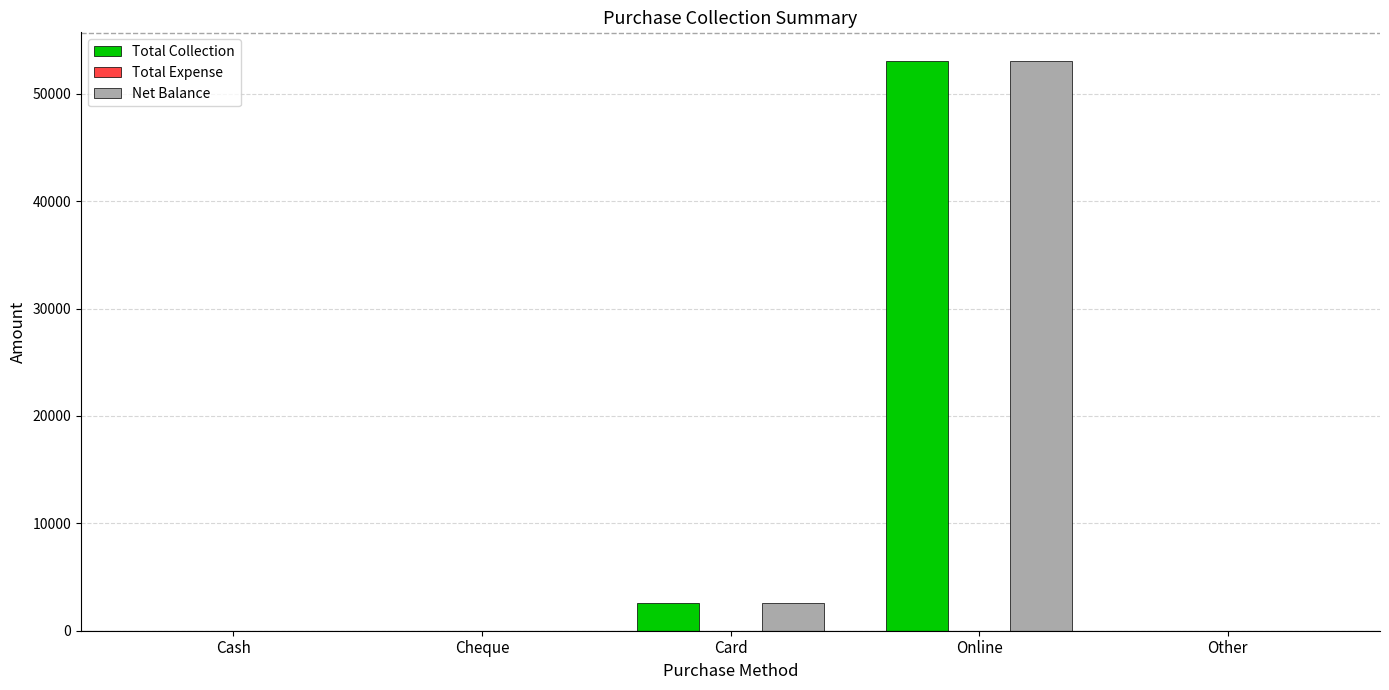

True or false: Total Collection has a value of 53079.2 at Online.

True